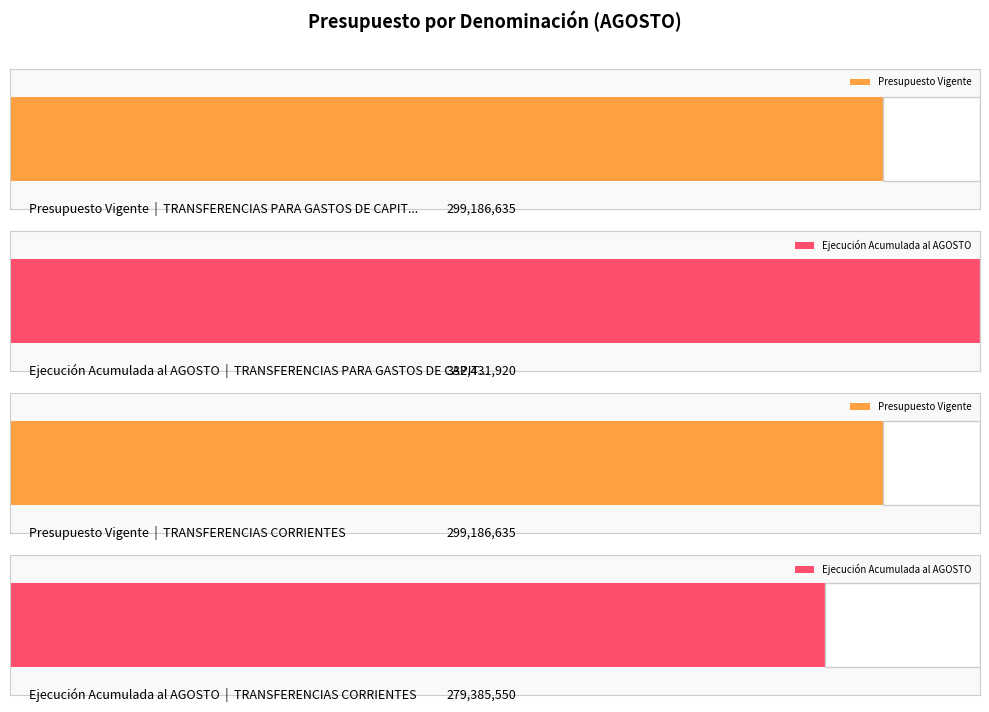

True or false: Ejecución Acumulada al AGOSTO has a value of 471521088 at TRANSFERENCIAS PARA GASTOS DE CAPITAL.

False